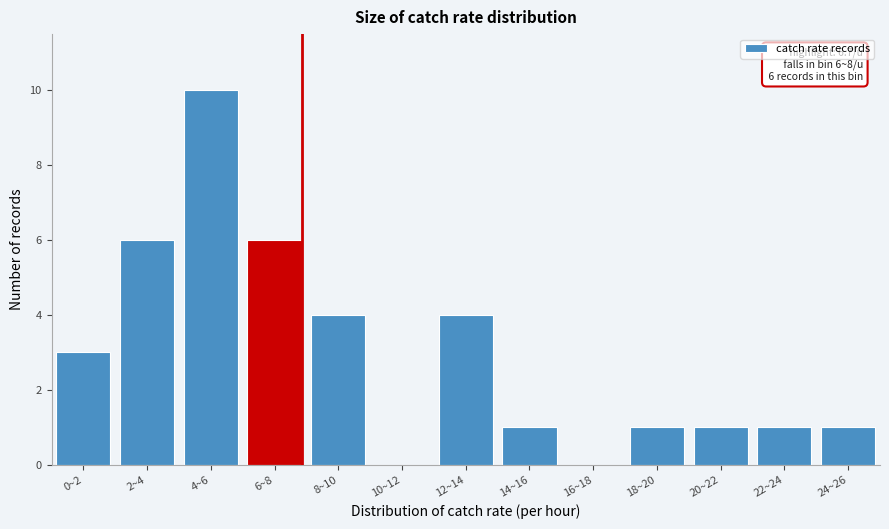

Reading right to left, transcribe all the data shown in this chart.

24~26=1	22~24=1	20~22=1	18~20=1	16~18=0	14~16=1	12~14=4	10~12=0	8~10=4	6~8=6	4~6=10	2~4=6	0~2=3